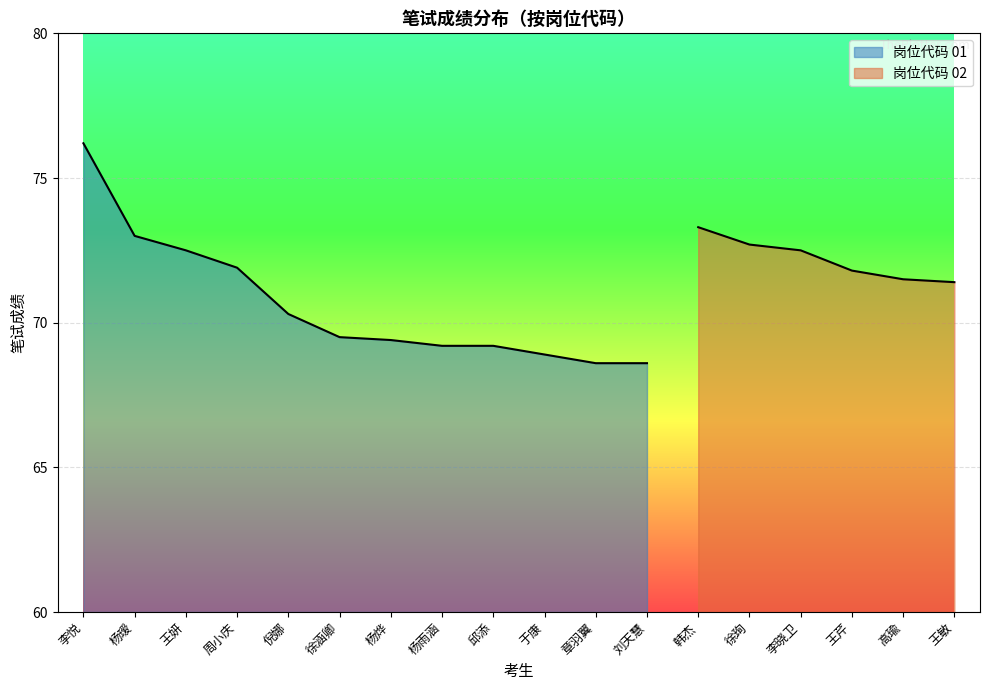

The chart shows a value of 123.1 at 于康. True or false?

False